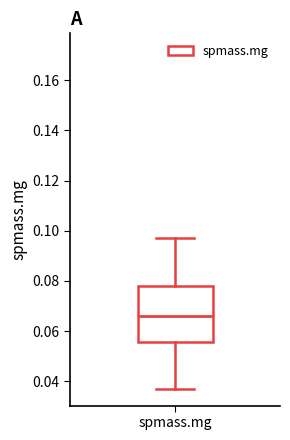

Where does the upper whisker of the box for spmass.mg end on the y-axis? The values are not printed on the chart, so give them approximately, as read against the axis.

0.098